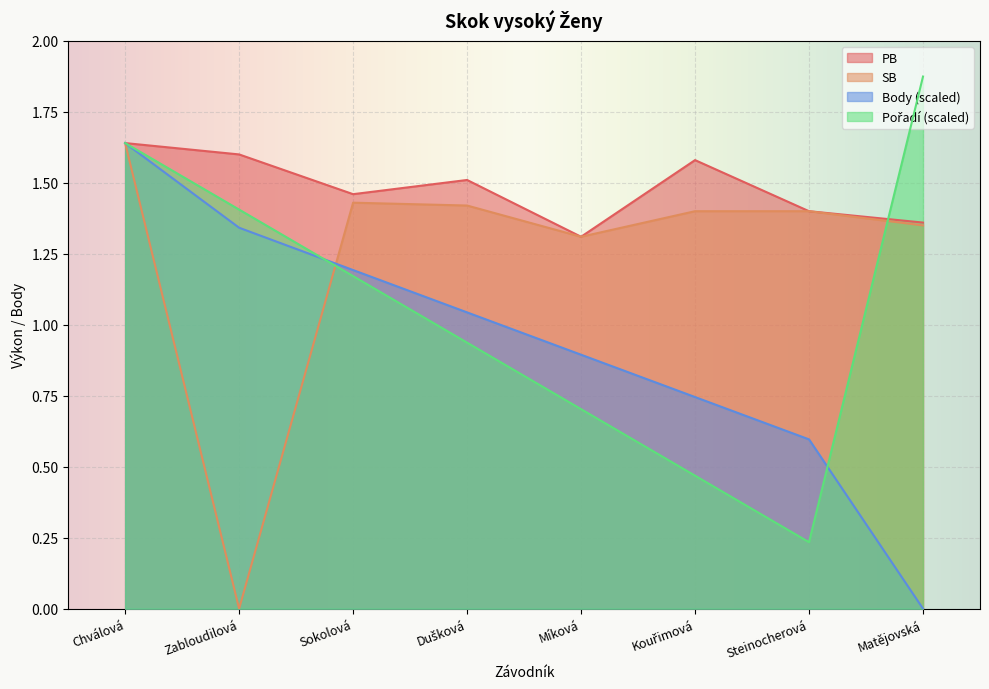

Reading left to right, list all the values displayed in this chart.

PB: Chválová=1.6	Zabloudilová=1.6	Sokolová=1.5	Dušková=1.5	Míková=1.3	Kouřimová=1.6	Steinocherová=1.4	Matějovská=1.4
SB: Chválová=1.6	Zabloudilová=0.0	Sokolová=1.4	Dušková=1.4	Míková=1.3	Kouřimová=1.4	Steinocherová=1.4	Matějovská=1.4
Body: Chválová=1.6	Zabloudilová=1.3	Sokolová=1.2	Dušková=1.0	Míková=0.9	Kouřimová=0.7	Steinocherová=0.6	Matějovská=0.0
Pořadí: Chválová=1.6	Zabloudilová=1.4	Sokolová=1.2	Dušková=0.9	Míková=0.7	Kouřimová=0.5	Steinocherová=0.2	Matějovská=1.9